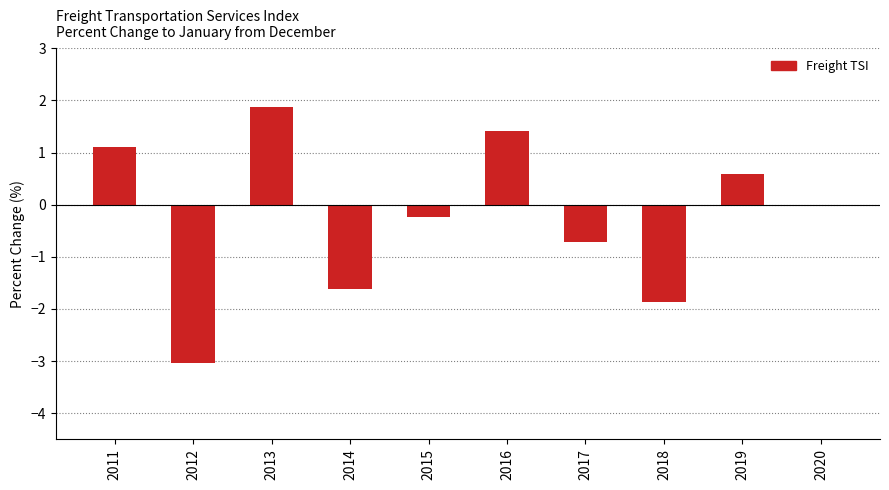

What is the maximum value shown in the chart?

1.9